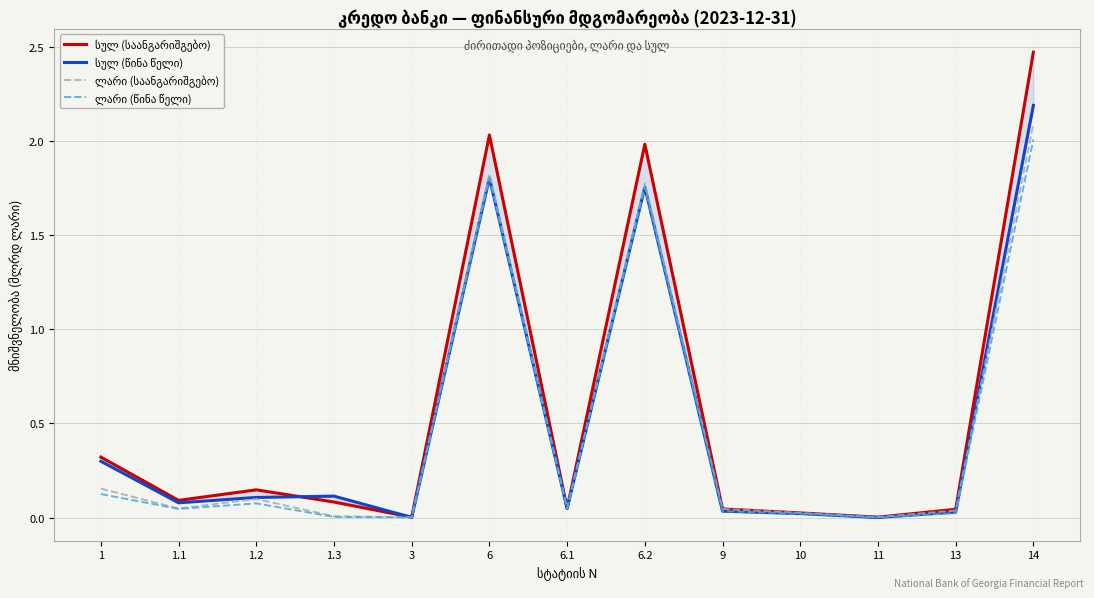

What are all the series names shown in the legend?

სულ (საანგარიშგებო), სულ (წინა წელი), ლარი (საანგარიშგებო), ლარი (წინა წელი)